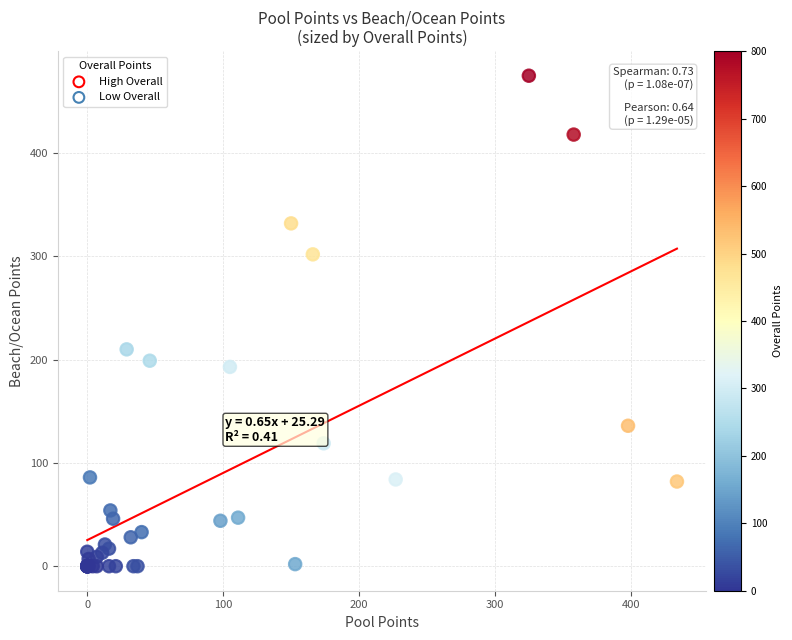

What Y value in the scatter plot is closest to 237?

210